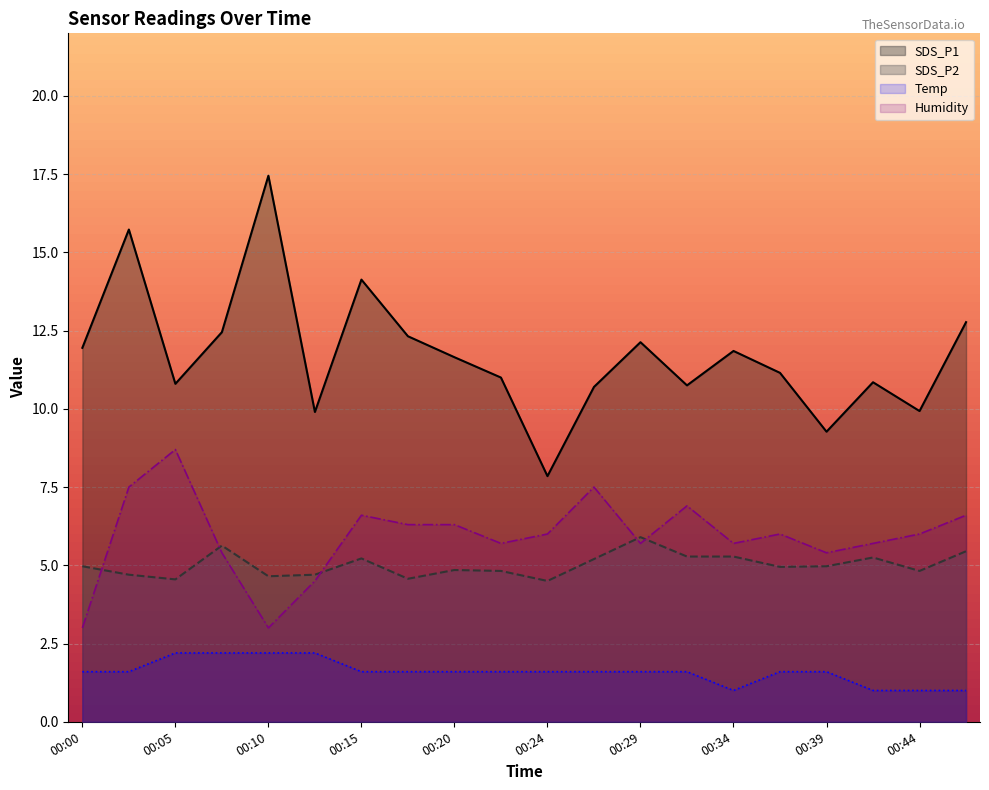

Is it true that Temp equals 1.6 at 00:17?

True